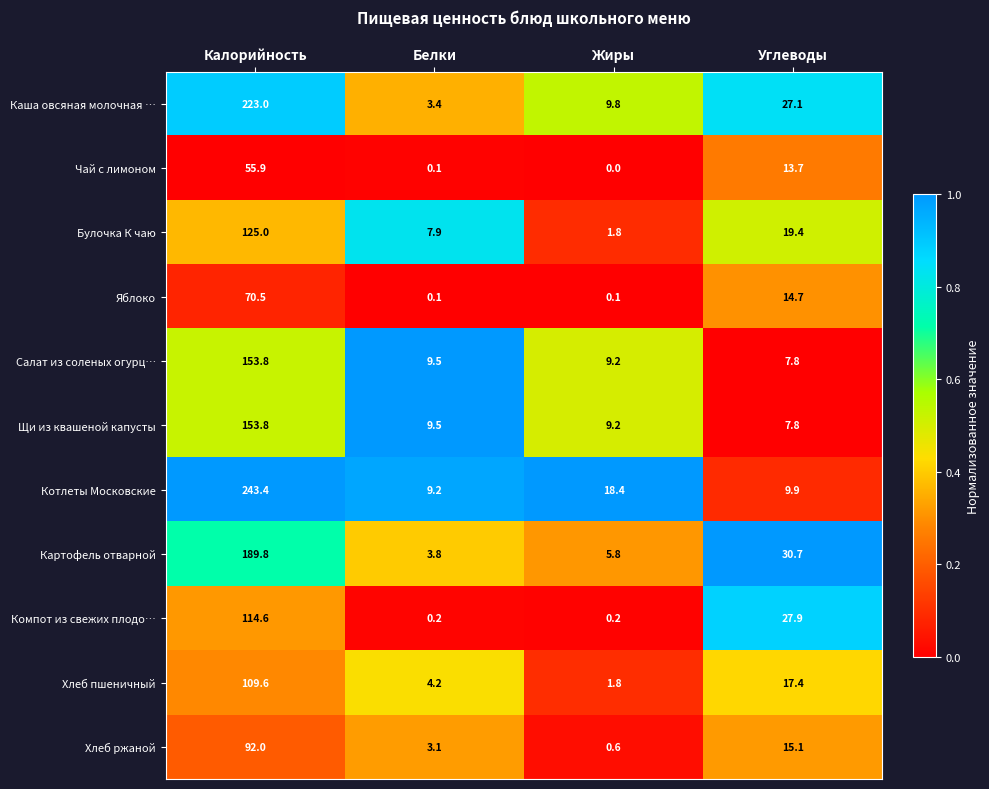

What is the difference between the maximum and minimum values in the Хлеб пшеничный series?

107.8